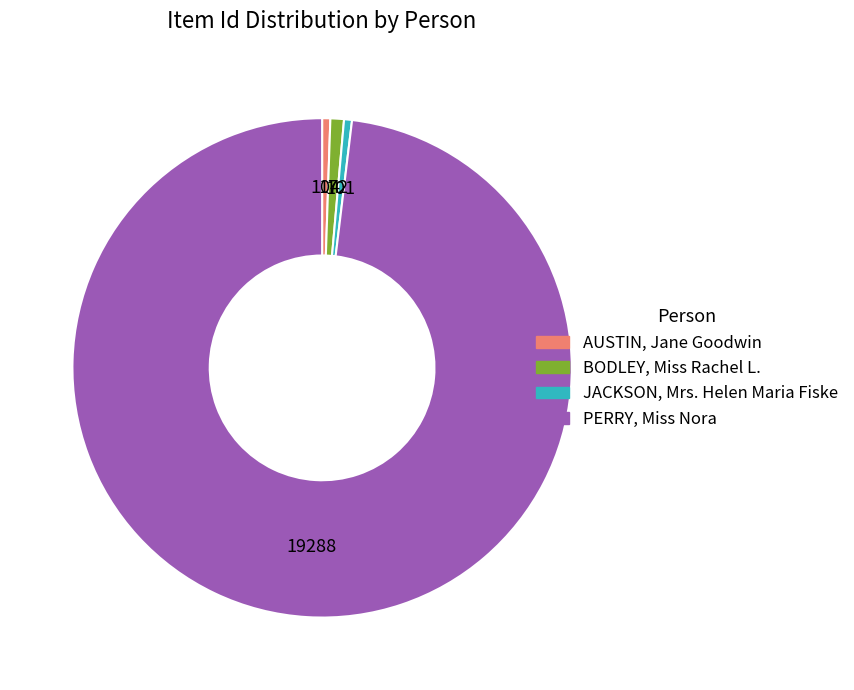

Which has a higher value, JACKSON, Mrs. Helen Maria Fiske or PERRY, Miss Nora?

PERRY, Miss Nora